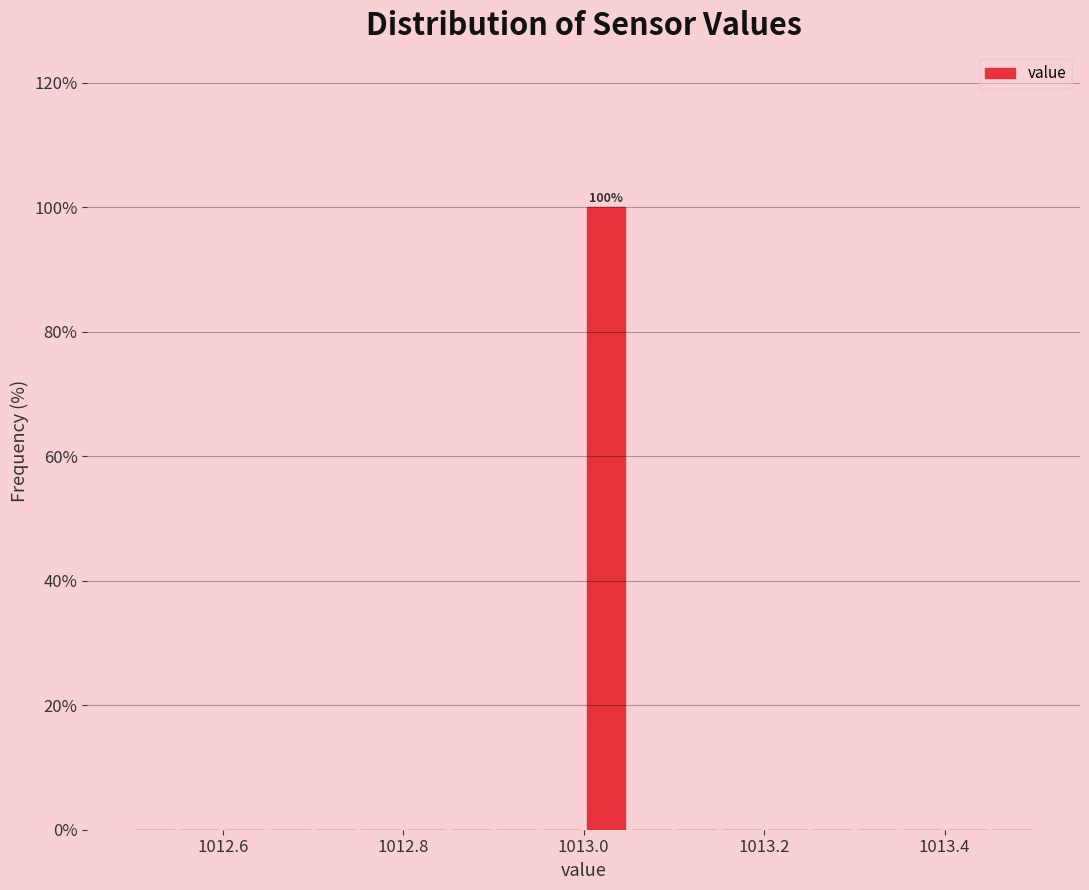

Read against the x-axis, roughly where is the centre of the tallest bar?

1013.02